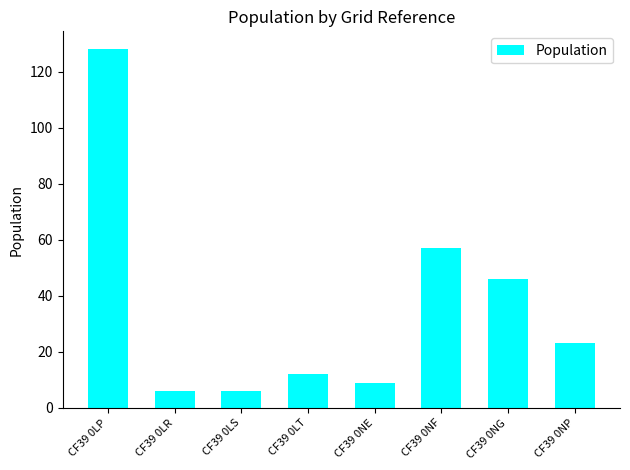

Where is the data nearest to the value 67?

CF39 0NF